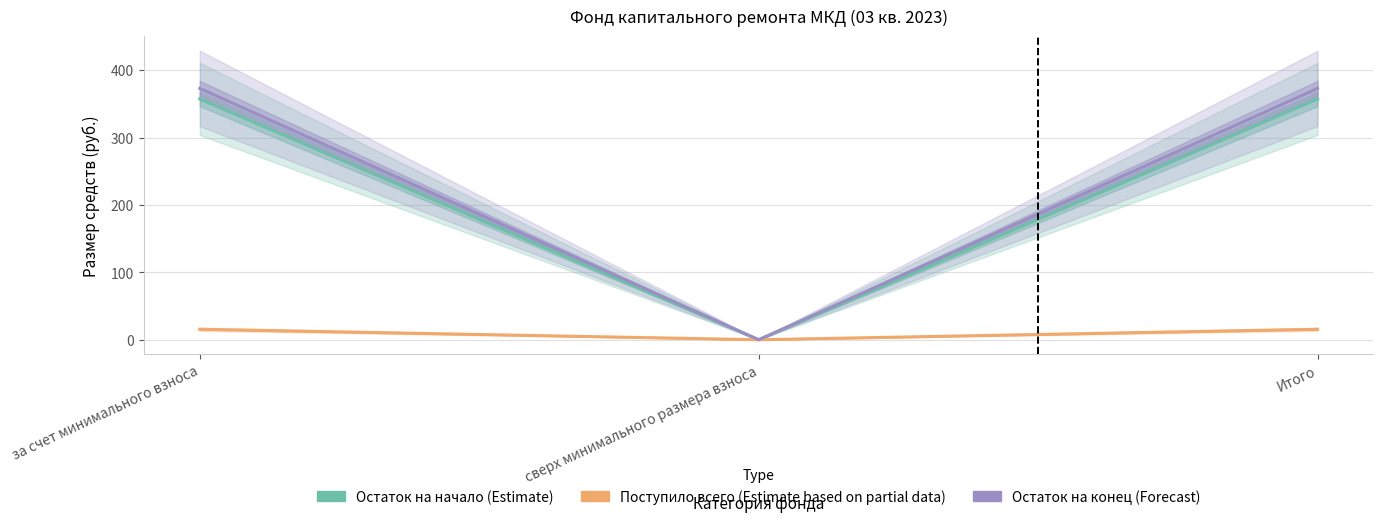

Which series has the largest total across all categories?

Остаток на конец (Forecast)